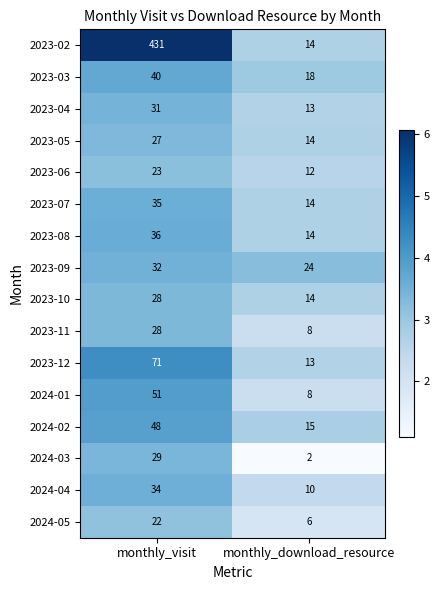

Which series has the largest range (max minus min)?

2023-02